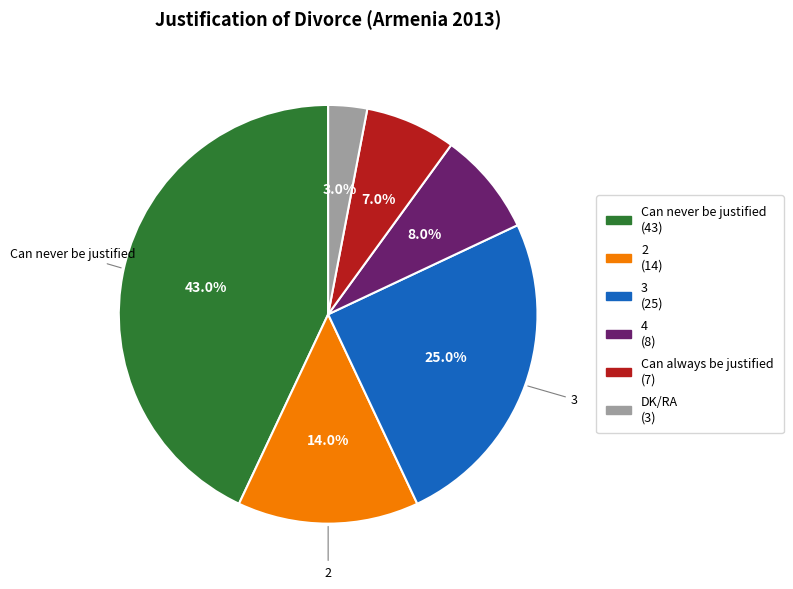

Which category has the smallest portion of the pie?

DK/RA